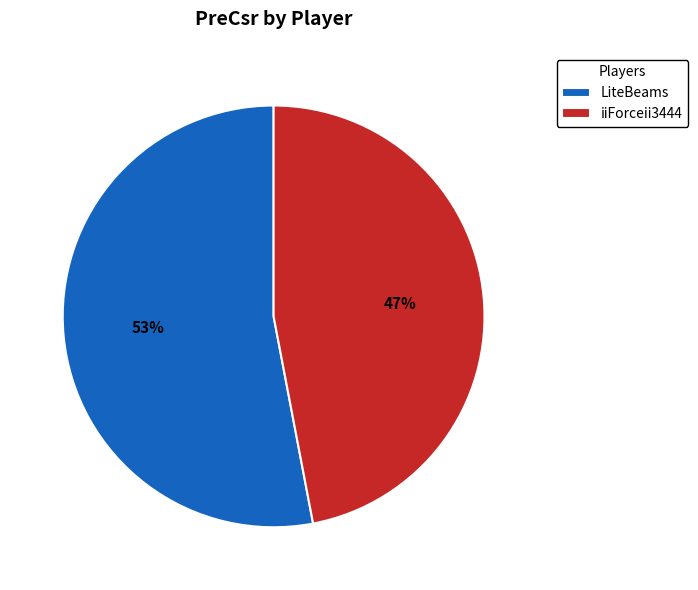

To the nearest percent, what is the combined percentage of iiForceii3444 and LiteBeams?

100%